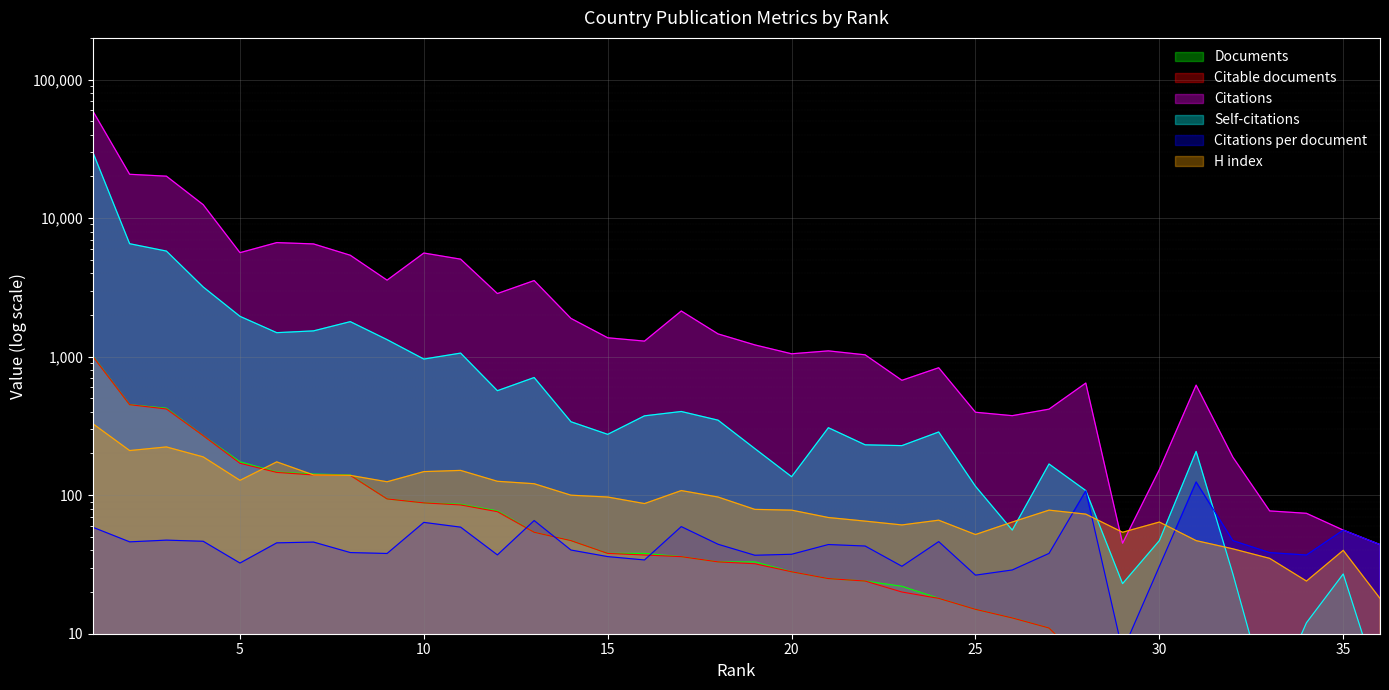

What is the difference between the highest and lowest values at 26?

362.0